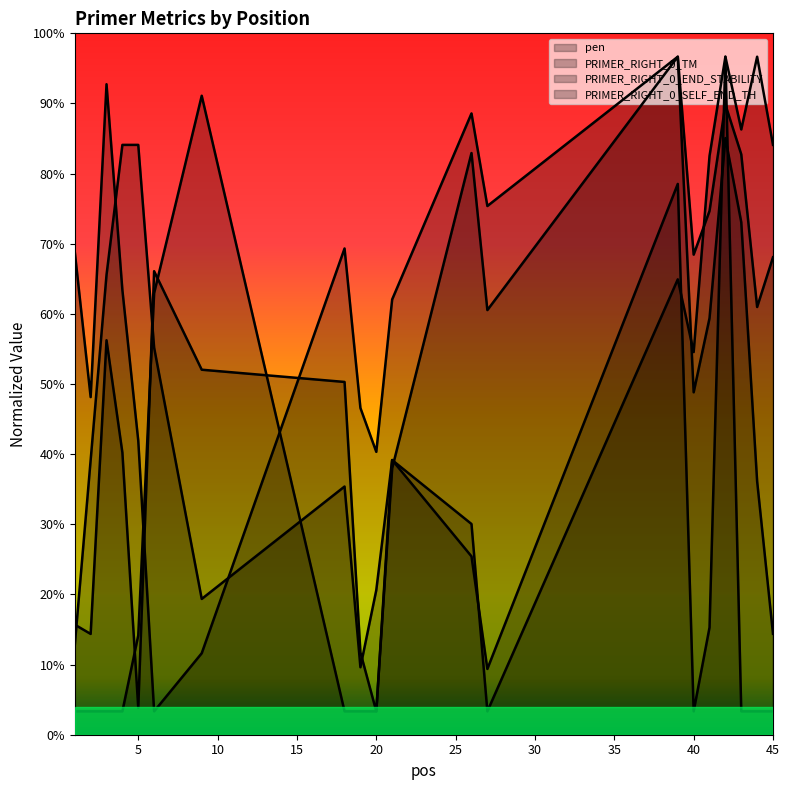

What is the value of the pen point at the 17th from the left?

25.5